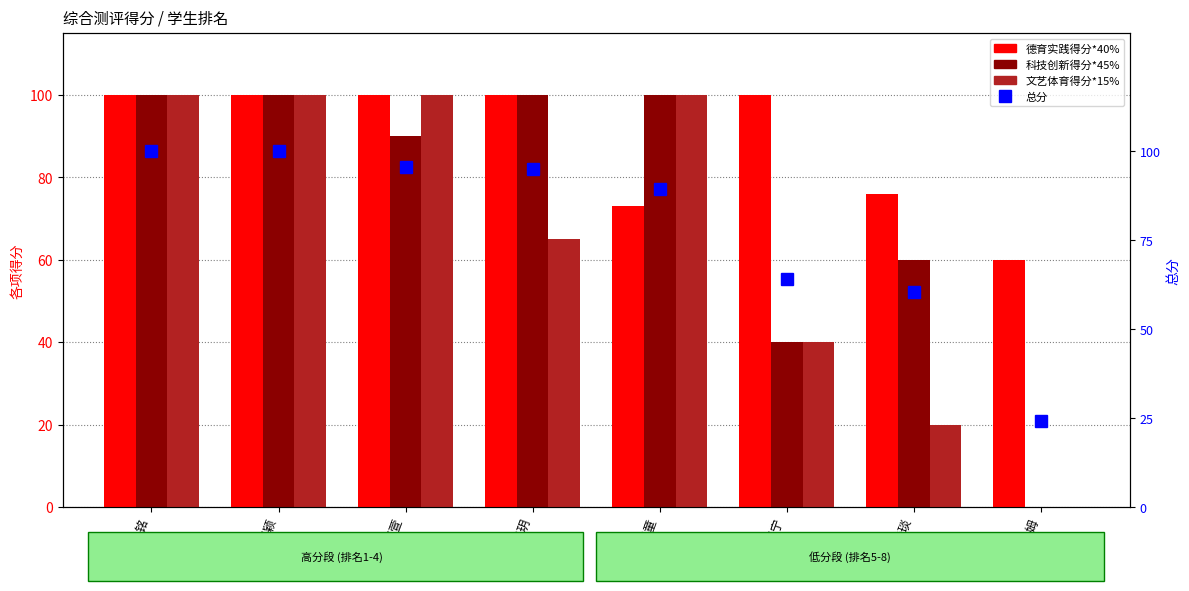

List the series in order of their peak value, highest first.

德育实践得分*40%, 科技创新得分*45%, 文艺体育得分*15%, 总分